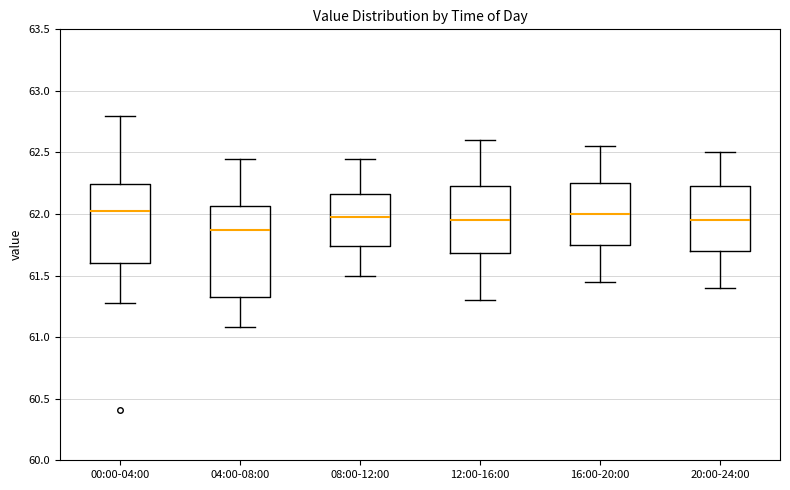

Which box is the tallest, from its lower edge to its upper edge?

04:00-08:00